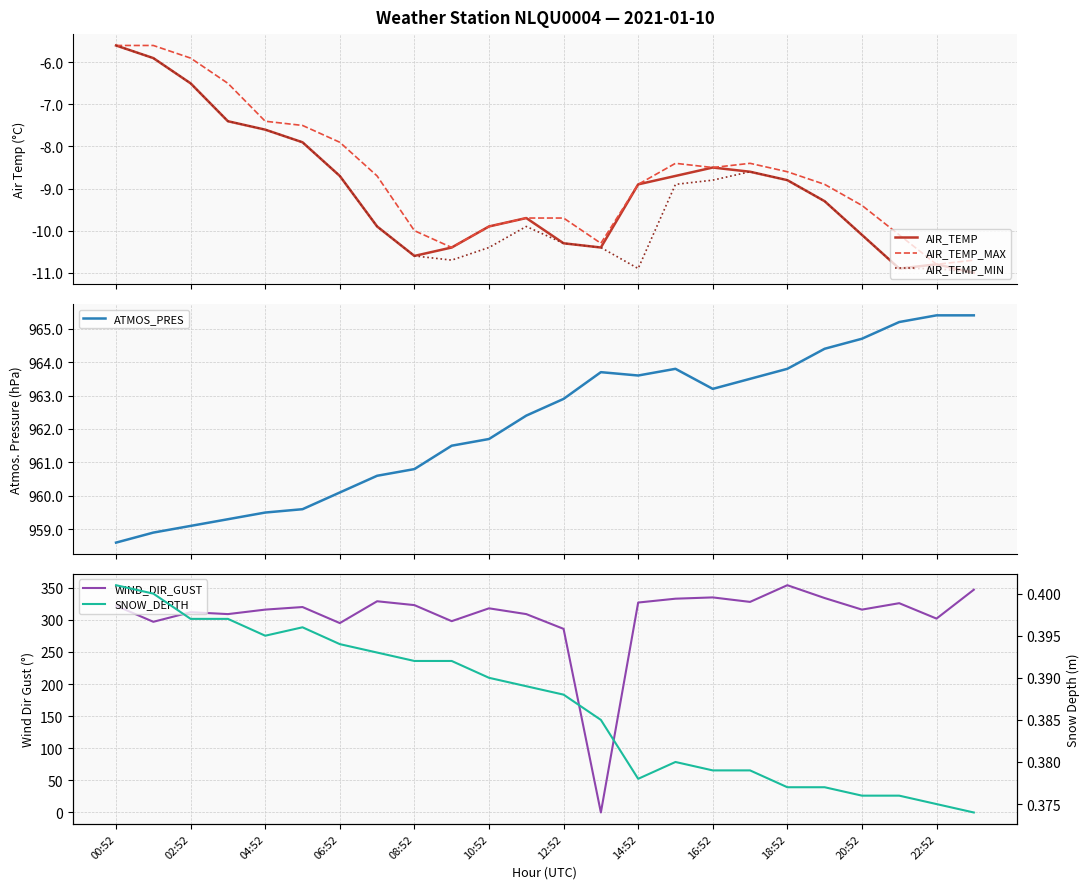

True or false: WIND_DIR_GUST has more than 1 points higher than both neighbors.

True